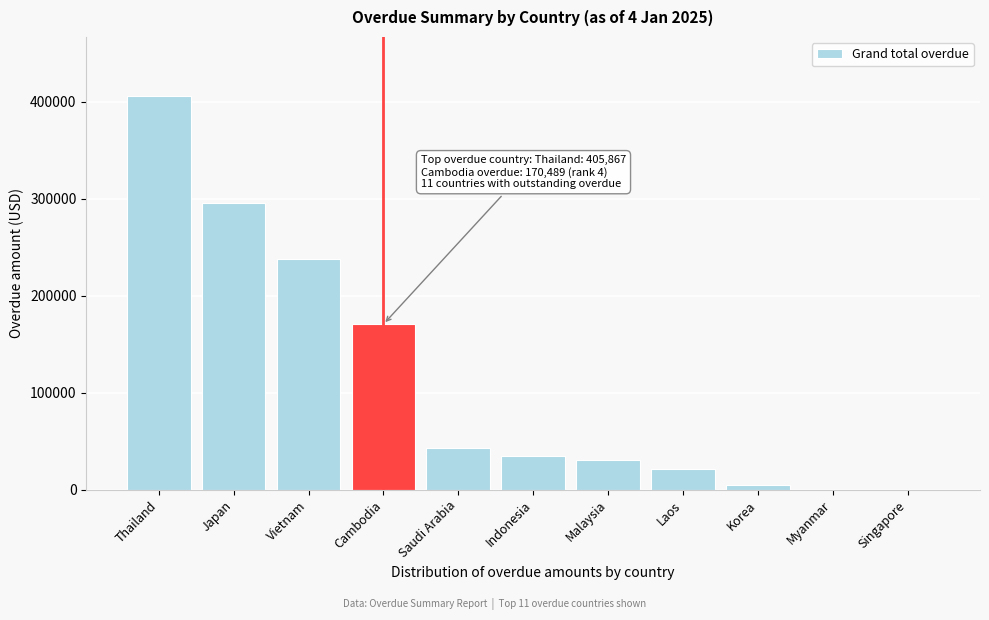

Reading right to left, extract all data points from this chart.

Singapore=0.0	Myanmar=0.0	Korea=4332.0	Laos=20692.0	Malaysia=30964.1	Indonesia=34778.0	Saudi Arabia=42662.6	Cambodia=170489.2	Vietnam=237951.9	Japan=295225.1	Thailand=405867.2